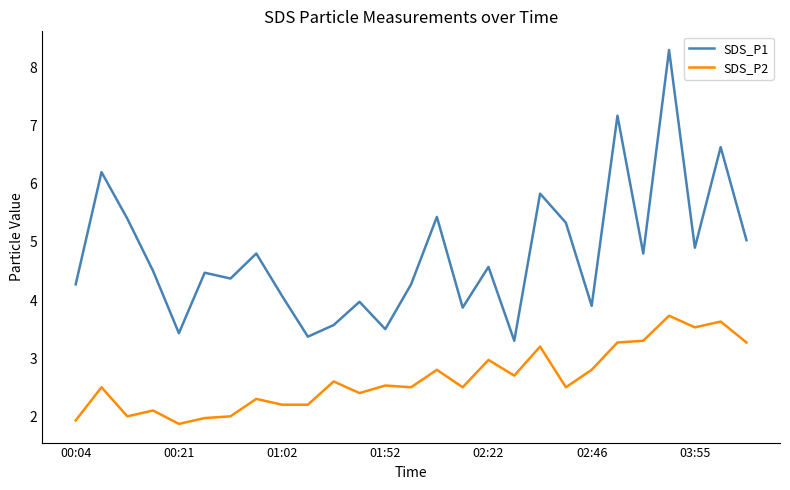

List the series in order of their overall mean, highest first.

SDS_P1, SDS_P2